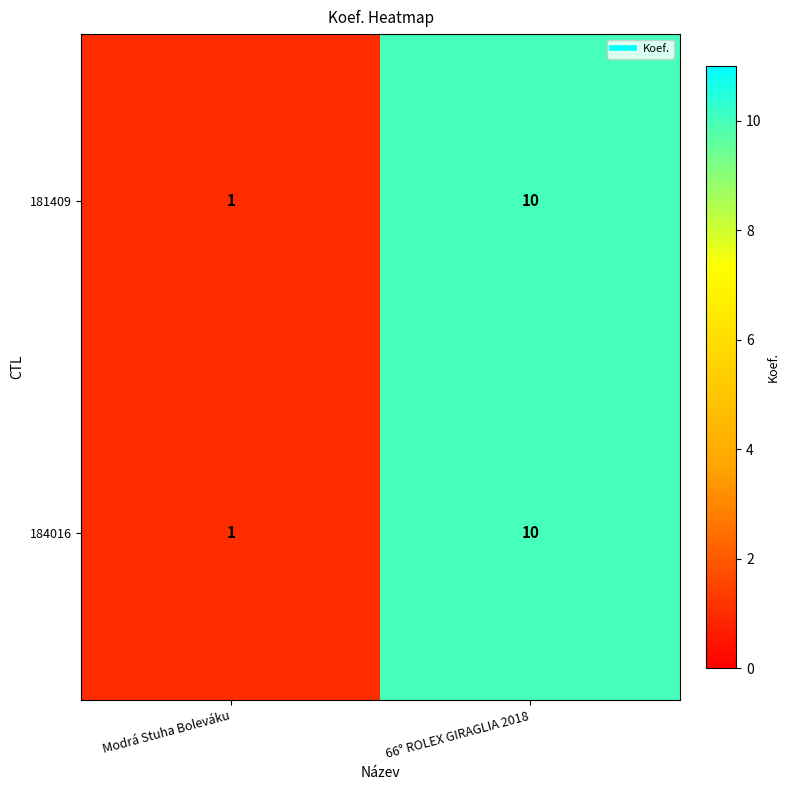

What is the total value across all series at Modrá Stuha Boleváku?

2